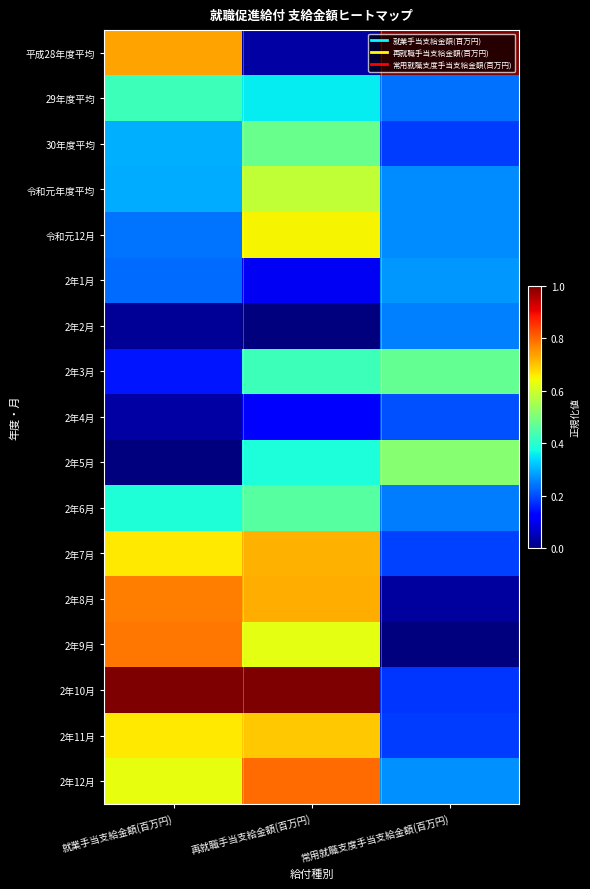

Reading left to right, transcribe all the data shown in this chart.

平成28年度平均: 就業手当支給金額(百万円)=0.7	再就職手当支給金額(百万円)=0.0	常用就職支度手当支給金額(百万円)=1.0
29年度平均: 就業手当支給金額(百万円)=0.4	再就職手当支給金額(百万円)=0.4	常用就職支度手当支給金額(百万円)=0.2
30年度平均: 就業手当支給金額(百万円)=0.3	再就職手当支給金額(百万円)=0.5	常用就職支度手当支給金額(百万円)=0.2
令和元年度平均: 就業手当支給金額(百万円)=0.3	再就職手当支給金額(百万円)=0.6	常用就職支度手当支給金額(百万円)=0.3
令和元12月: 就業手当支給金額(百万円)=0.2	再就職手当支給金額(百万円)=0.6	常用就職支度手当支給金額(百万円)=0.3
2年1月: 就業手当支給金額(百万円)=0.2	再就職手当支給金額(百万円)=0.1	常用就職支度手当支給金額(百万円)=0.3
2年2月: 就業手当支給金額(百万円)=0.0	再就職手当支給金額(百万円)=0.0	常用就職支度手当支給金額(百万円)=0.3
2年3月: 就業手当支給金額(百万円)=0.1	再就職手当支給金額(百万円)=0.4	常用就職支度手当支給金額(百万円)=0.5
2年4月: 就業手当支給金額(百万円)=0.0	再就職手当支給金額(百万円)=0.1	常用就職支度手当支給金額(百万円)=0.2
2年5月: 就業手当支給金額(百万円)=0.0	再就職手当支給金額(百万円)=0.4	常用就職支度手当支給金額(百万円)=0.5
2年6月: 就業手当支給金額(百万円)=0.4	再就職手当支給金額(百万円)=0.5	常用就職支度手当支給金額(百万円)=0.2
2年7月: 就業手当支給金額(百万円)=0.7	再就職手当支給金額(百万円)=0.7	常用就職支度手当支給金額(百万円)=0.2
2年8月: 就業手当支給金額(百万円)=0.8	再就職手当支給金額(百万円)=0.7	常用就職支度手当支給金額(百万円)=0.0
2年9月: 就業手当支給金額(百万円)=0.8	再就職手当支給金額(百万円)=0.6	常用就職支度手当支給金額(百万円)=0.0
2年10月: 就業手当支給金額(百万円)=1.0	再就職手当支給金額(百万円)=1.0	常用就職支度手当支給金額(百万円)=0.2
2年11月: 就業手当支給金額(百万円)=0.7	再就職手当支給金額(百万円)=0.7	常用就職支度手当支給金額(百万円)=0.2
2年12月: 就業手当支給金額(百万円)=0.6	再就職手当支給金額(百万円)=0.8	常用就職支度手当支給金額(百万円)=0.3